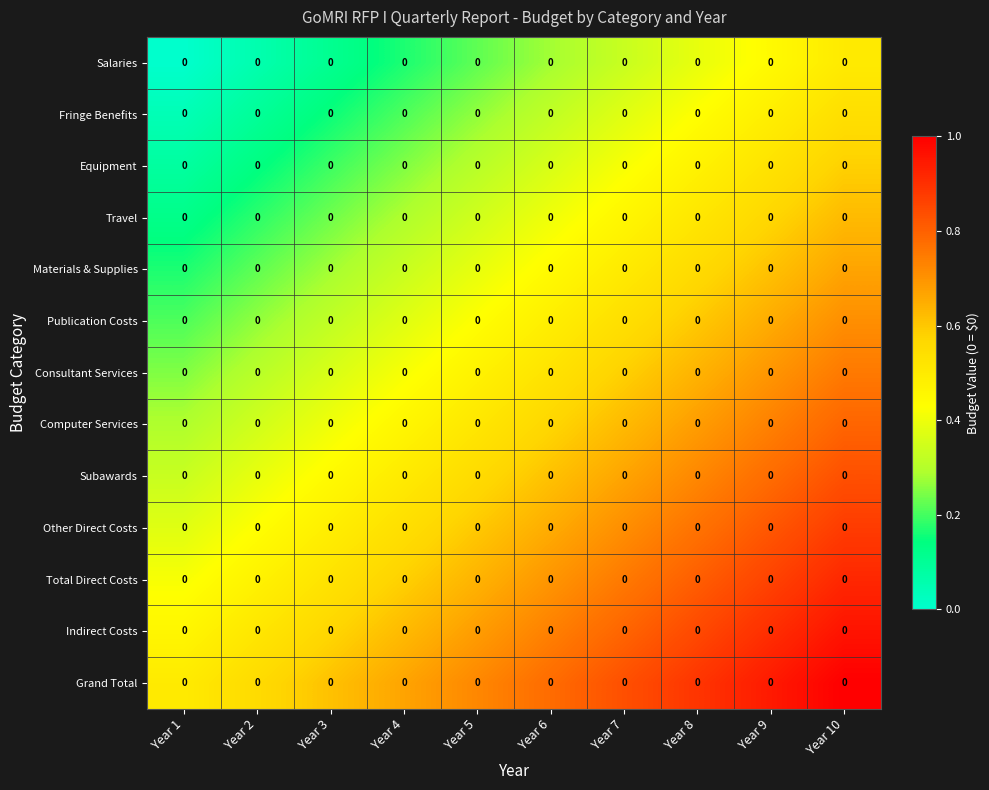

Is it true that Consultant Services equals 0.2 at Year 3?

False